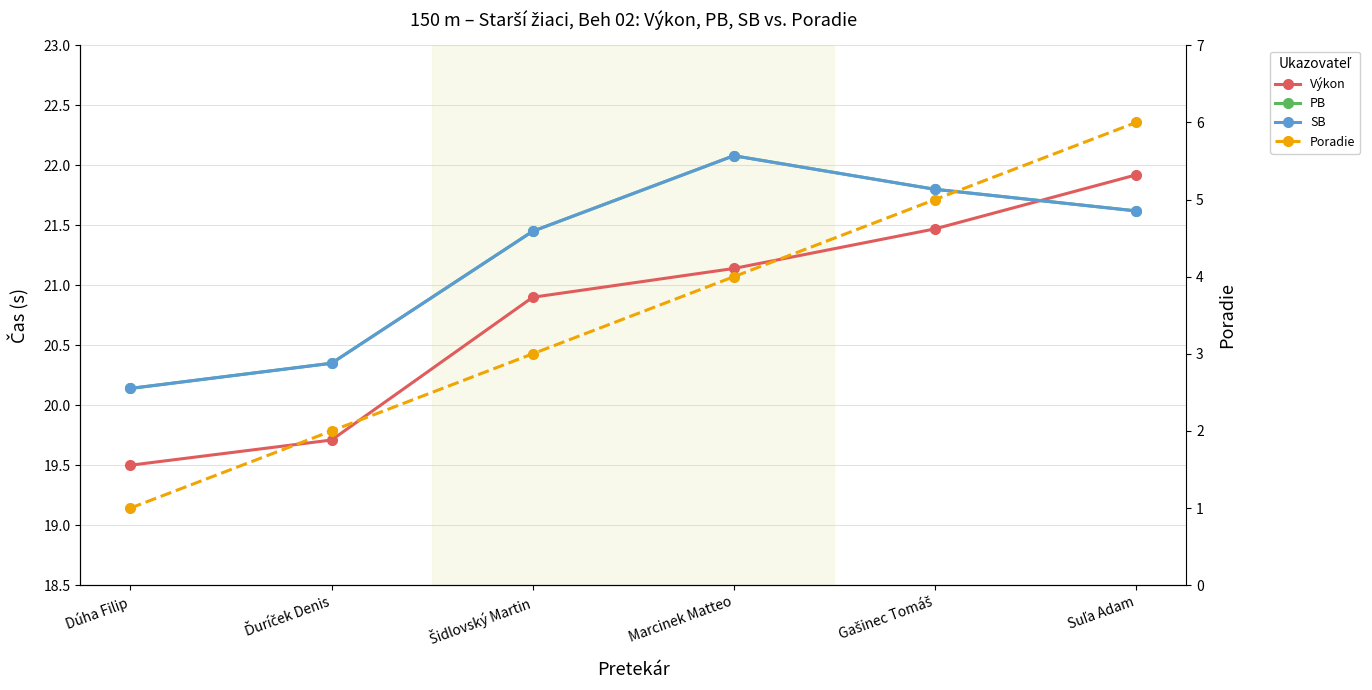

Which category has the lowest value in the Poradie series?

Dúha Filip